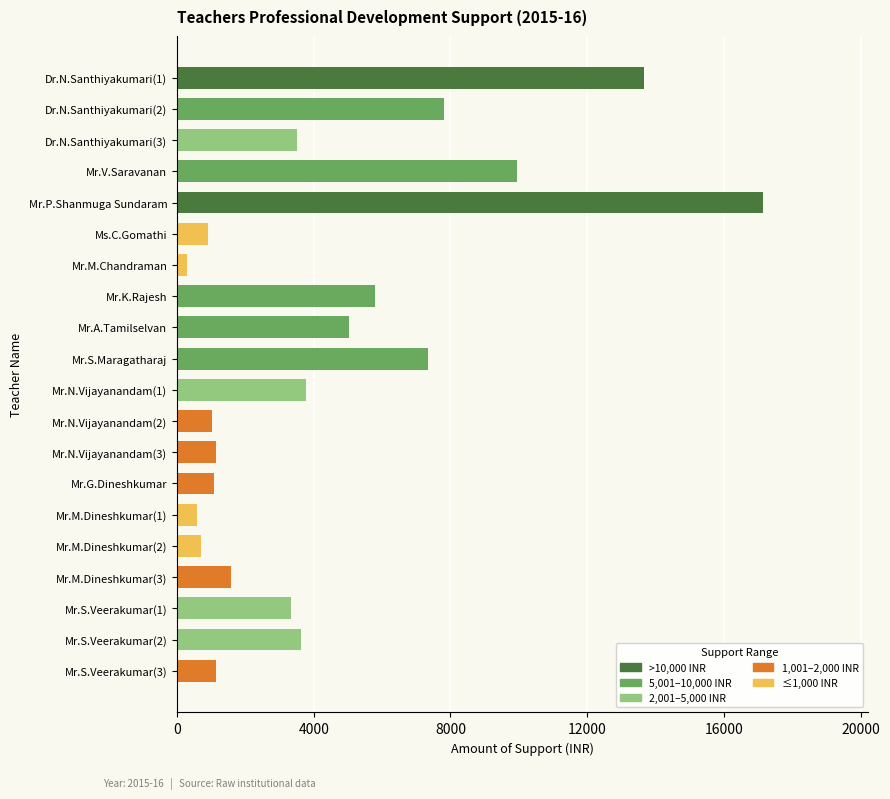

Which label corresponds to the smallest value in the chart?

Mr.M.Chandraman